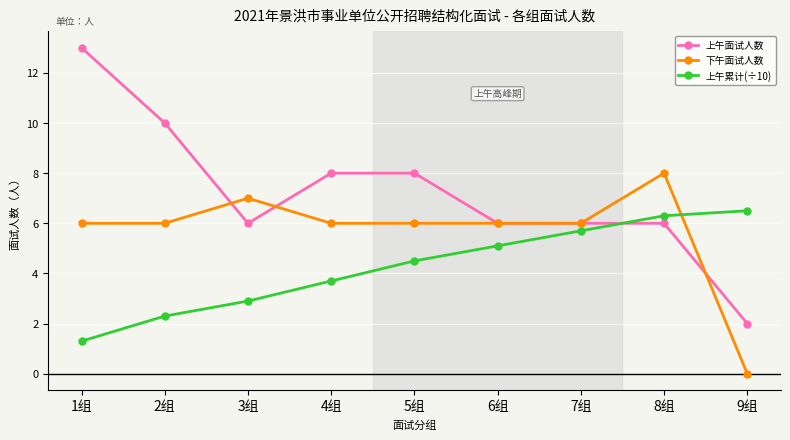

List the labels in order of 上午累计(÷10) value, smallest first.

1组, 2组, 3组, 4组, 5组, 6组, 7组, 8组, 9组